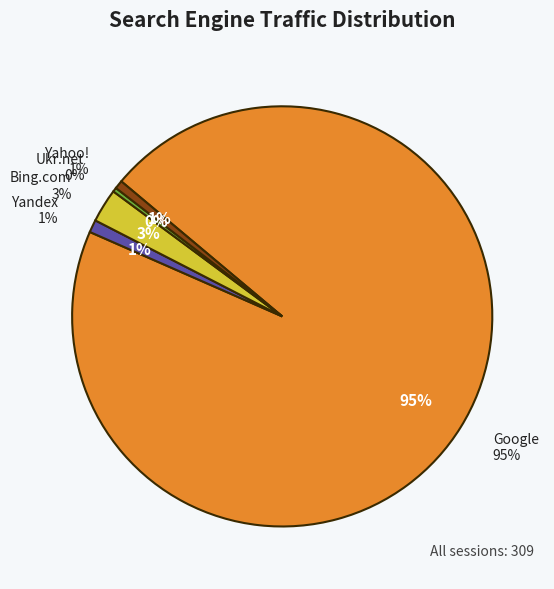

What is the smallest slice in the pie chart?

Ukr.net